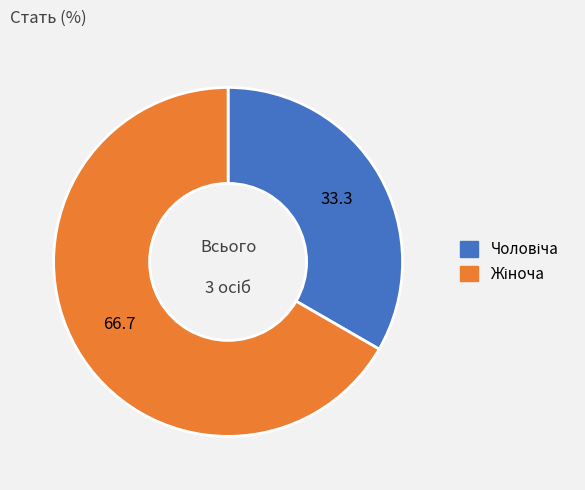

Count the number of slices in the pie.

2